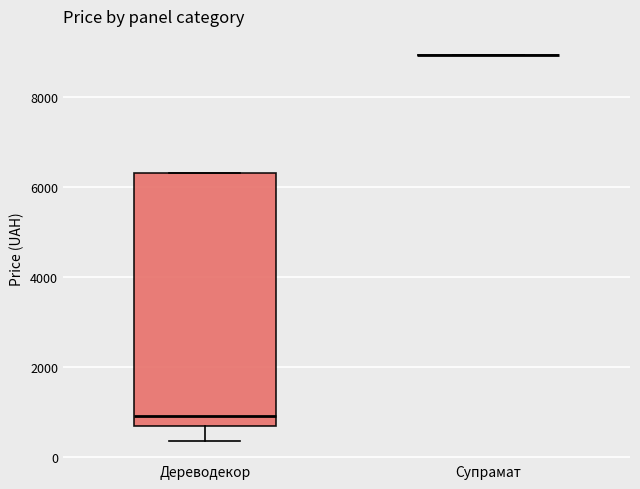

Reading left to right, read every box against the y-axis: the position of its median line, the range the box covers, and the ends of its whiskers. The values are not printed on the chart, so give them approximately, as read against the axis.

Дереводекор: median 1000, box 600 to 6400, whiskers 400 to 6400
Супрамат: box collapsed to a line at 9000, whiskers 9000 to 9000